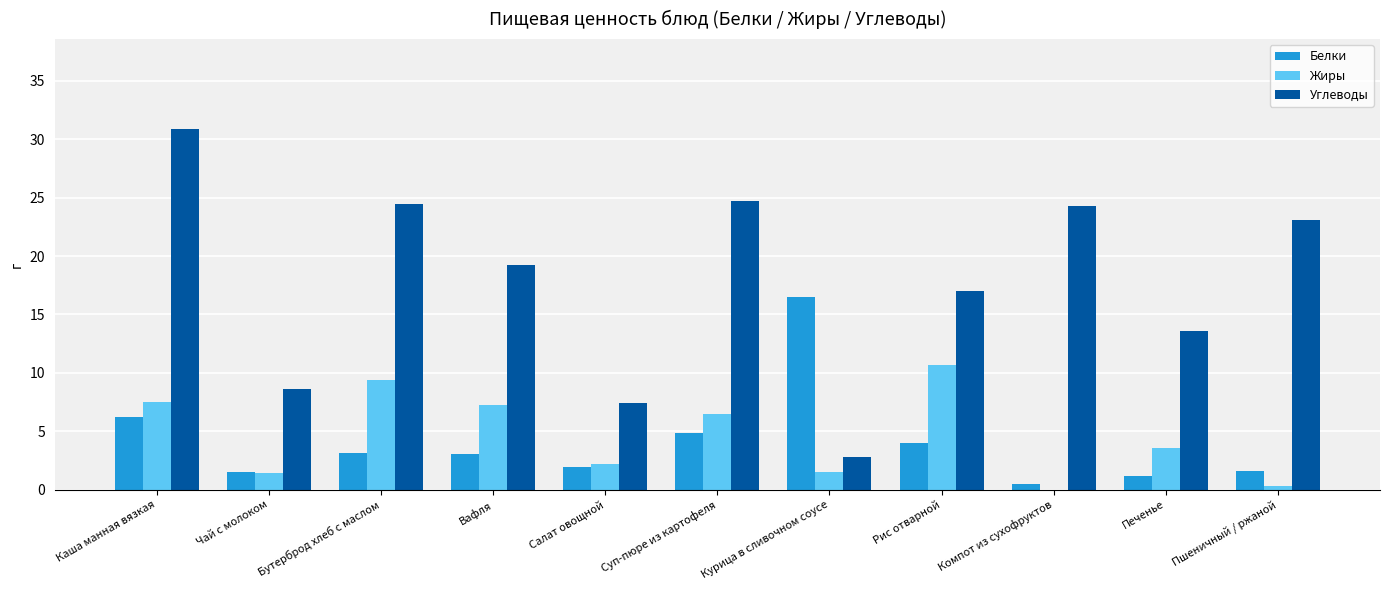

Which series changed the most between Каша манная вязкая and Бутерброд хлеб с маслом?

Углеводы